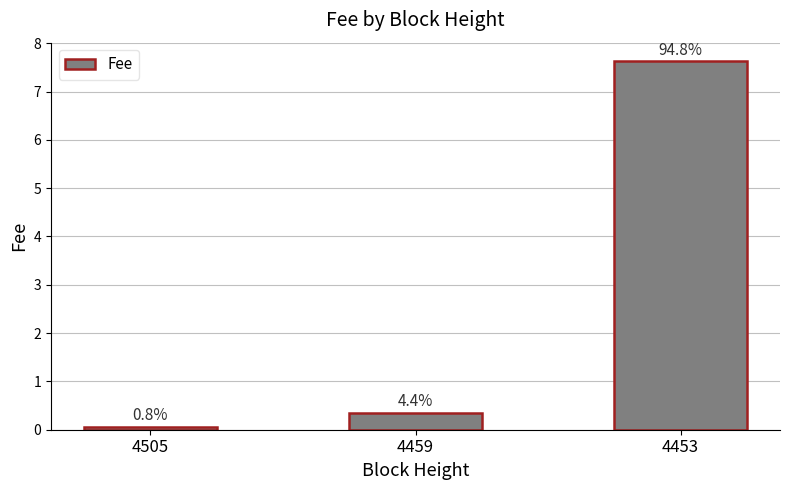

True or false: the data shows 3.6 at 4453.

False